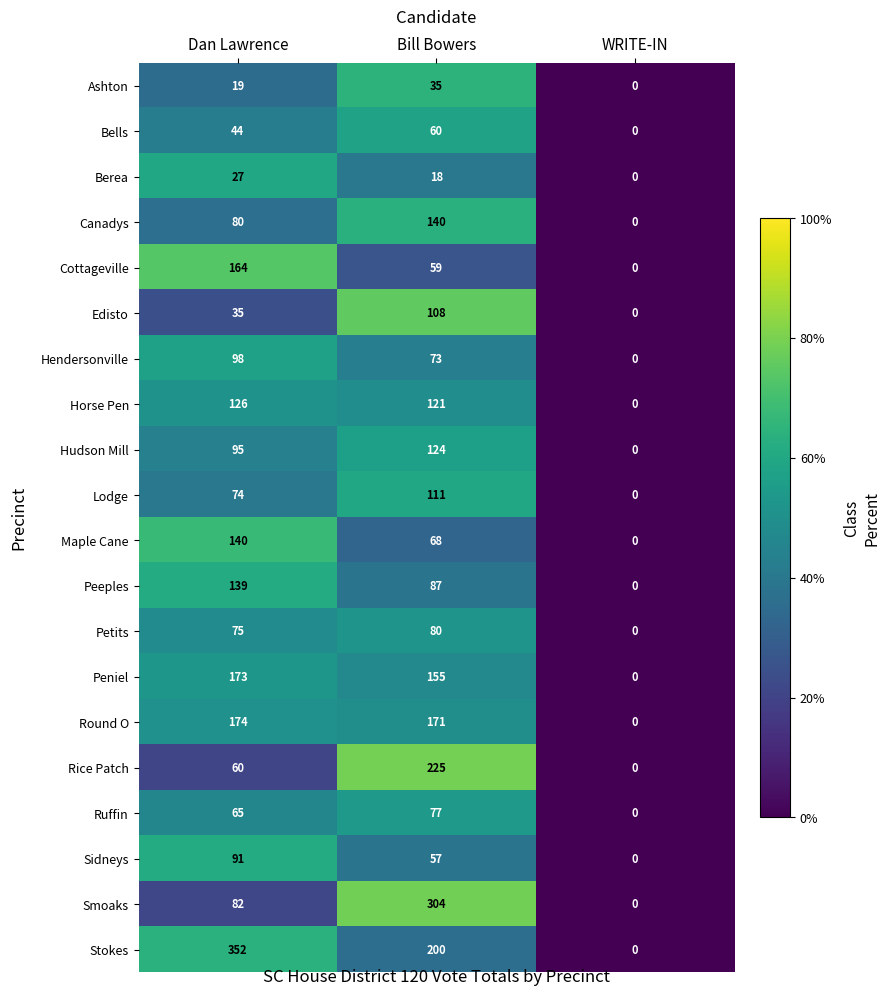

List the labels in order of Maple Cane value, smallest first.

WRITE-IN, Bill Bowers, Dan Lawrence